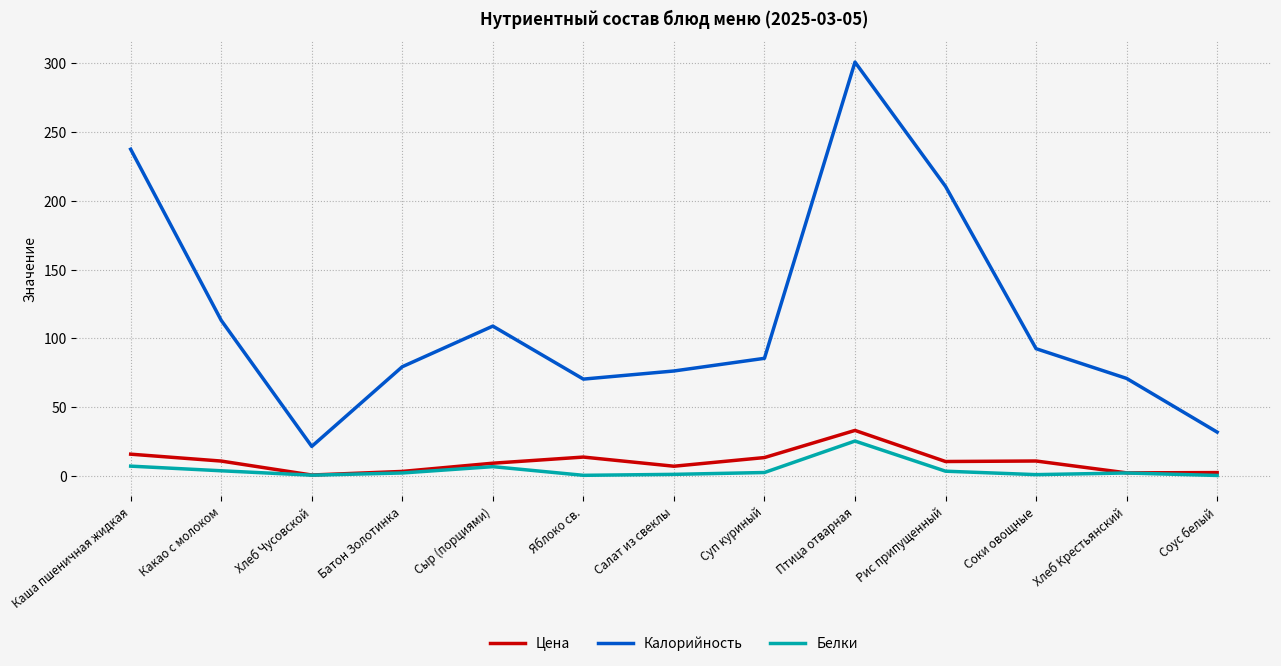

Does the chart have visible grid lines?

Yes